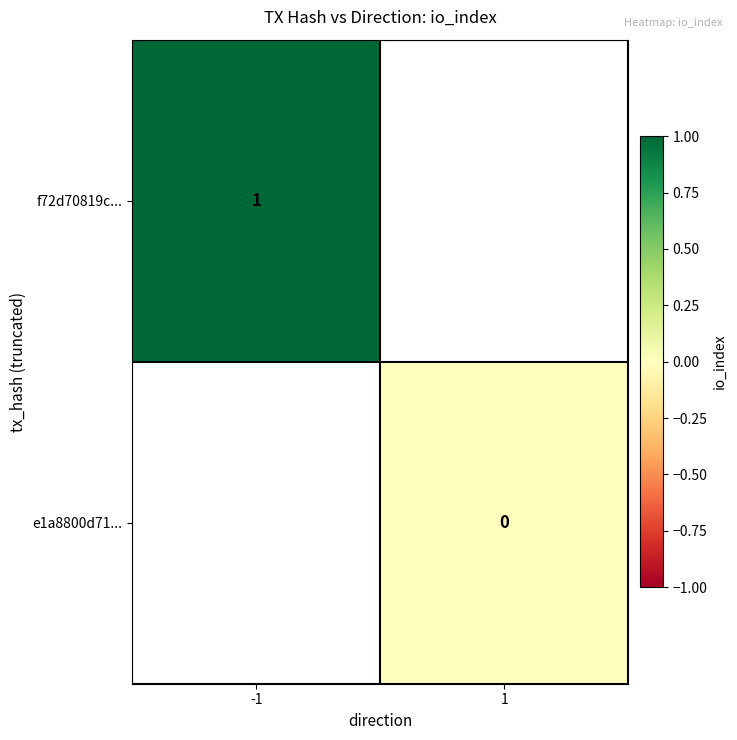

At -1, list the series in order from smallest to largest.

f72d70819c..., e1a8800d71...